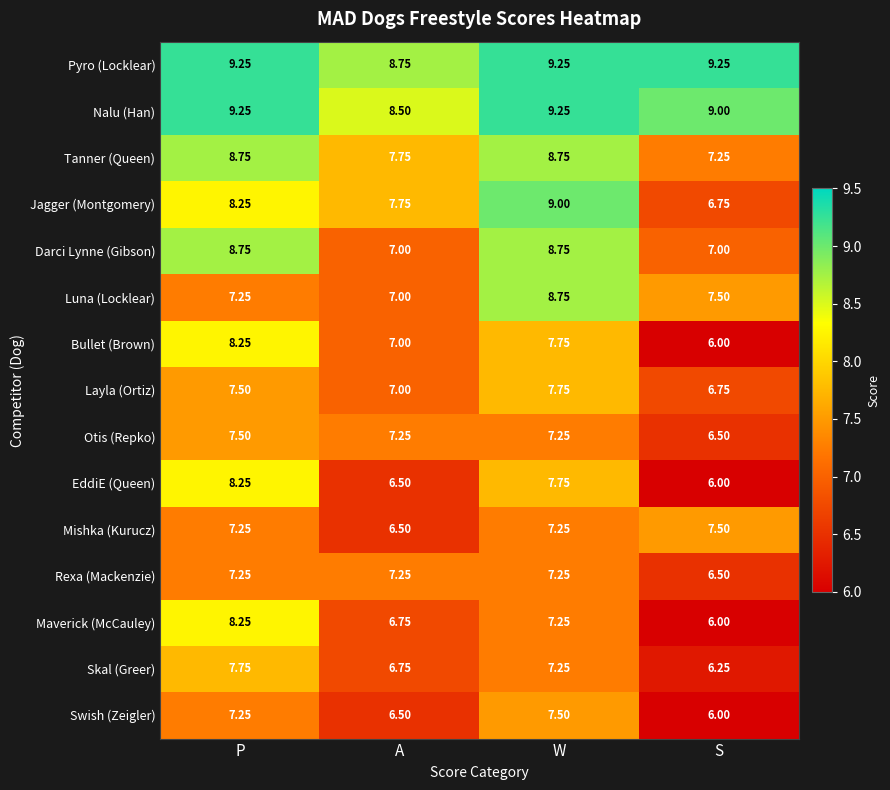

Is the value of Swish (Zeigler) at S greater than the value of Pyro (Locklear) at A?

No